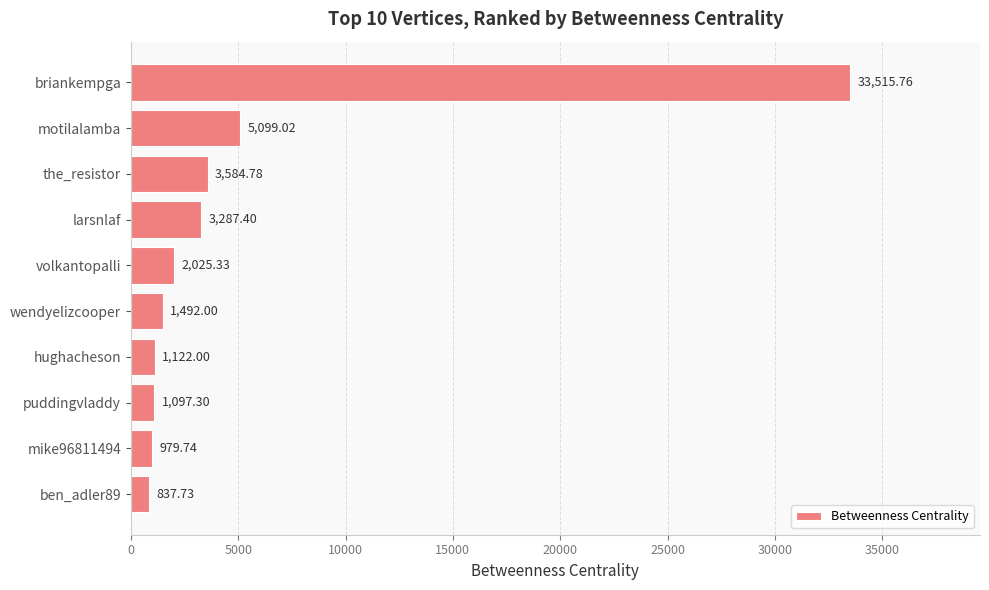

List the labels in order of value, largest first.

briankempga, motilalamba, the_resistor, larsnlaf, volkantopalli, wendyelizcooper, hughacheson, puddingvladdy, mike96811494, ben_adler89